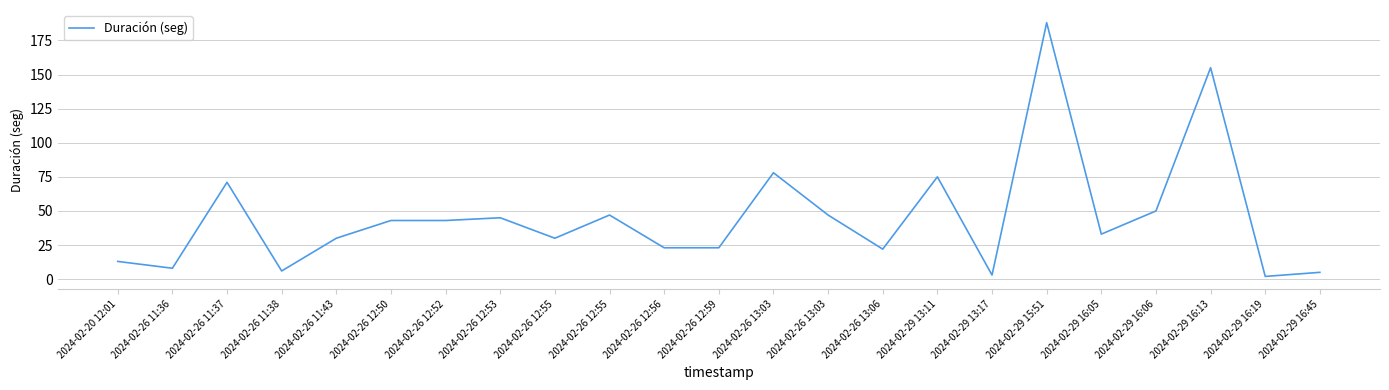

Which label corresponds to the largest value in the chart?

2024-02-29 15:51